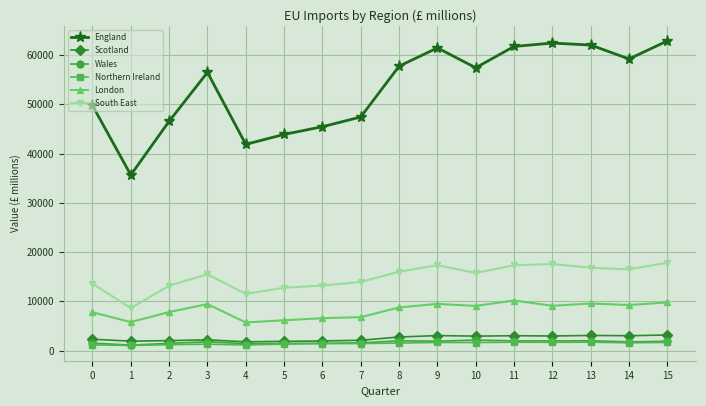

What is the value of the Scotland point at the 8th from the left?

2107